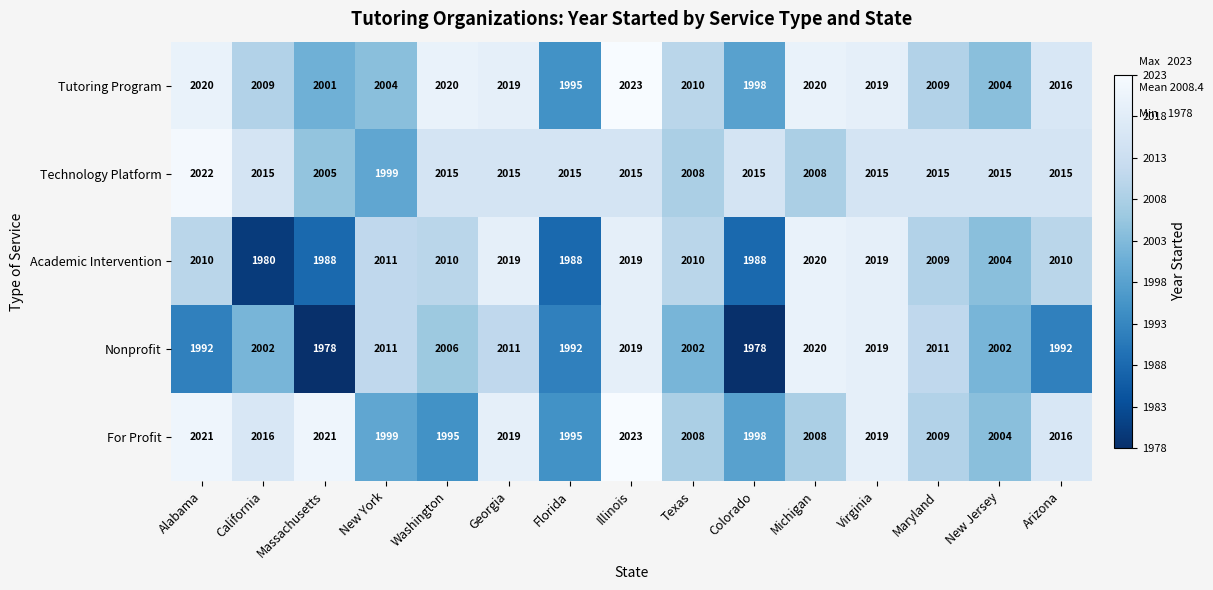

What is the maximum value shown in the chart?

2023